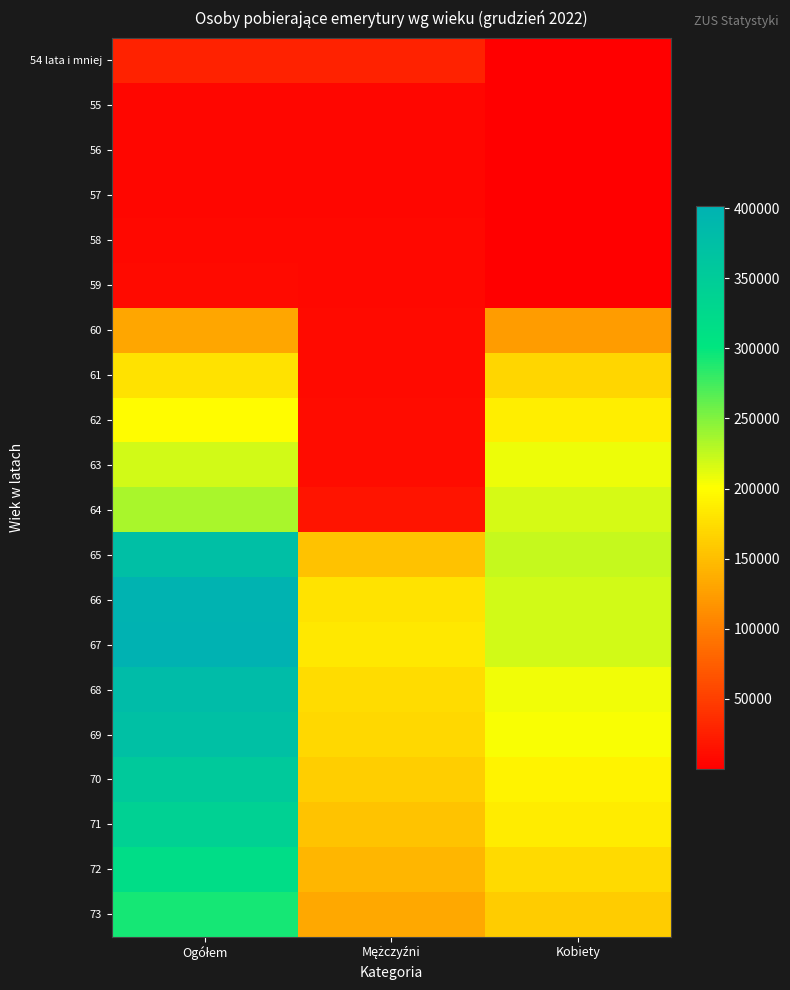

Which label corresponds to the smallest value in the chart?

Kobiety